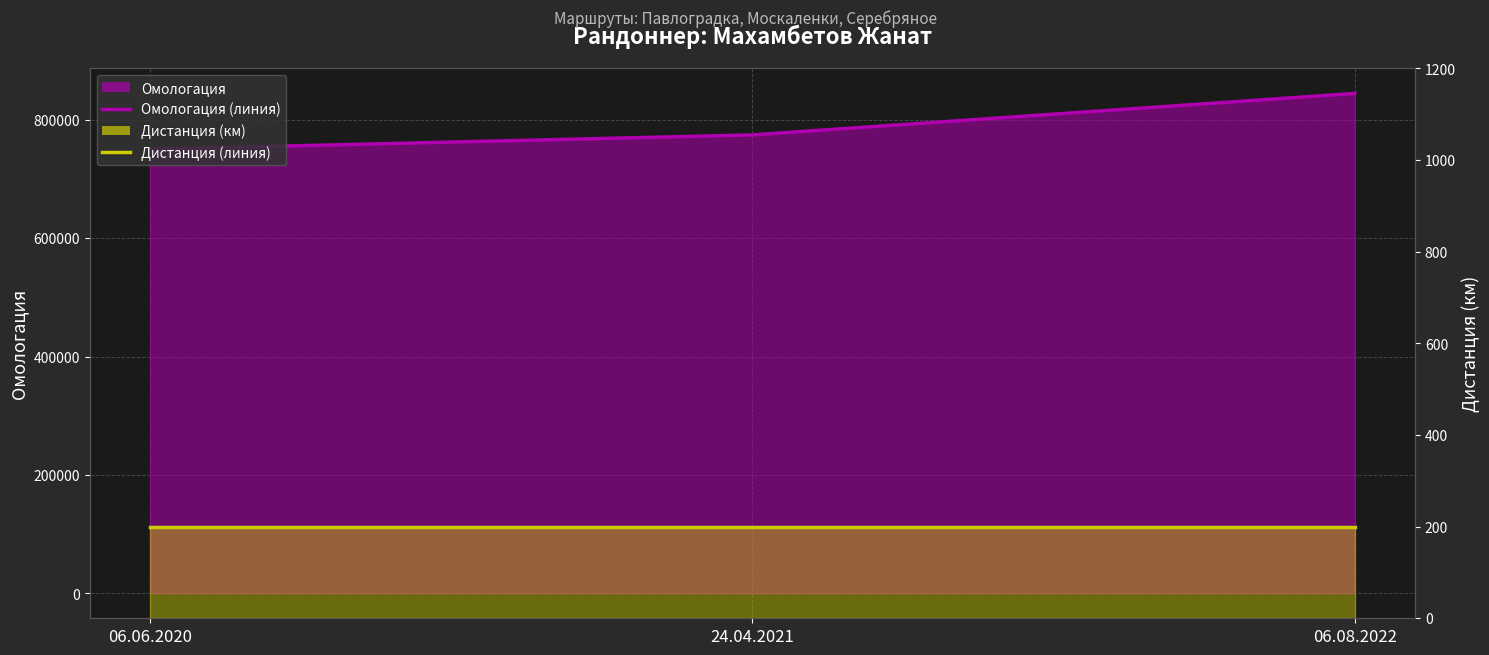

True or false: Омологация (линия) has a value of 774676 at 24.04.2021.

True